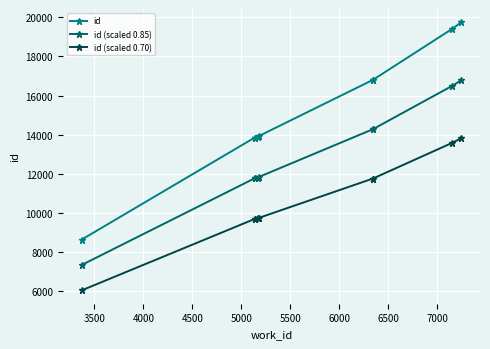

True or false: id and id (scaled 0.85) cross at least once.

False